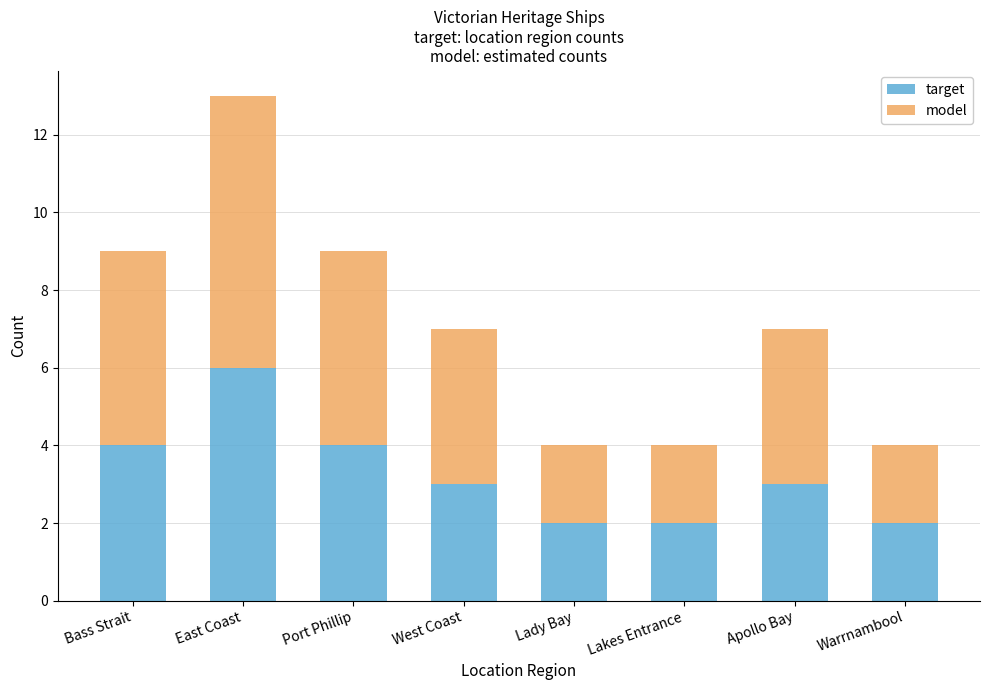

Which category has the highest value in the target series?

East Coast